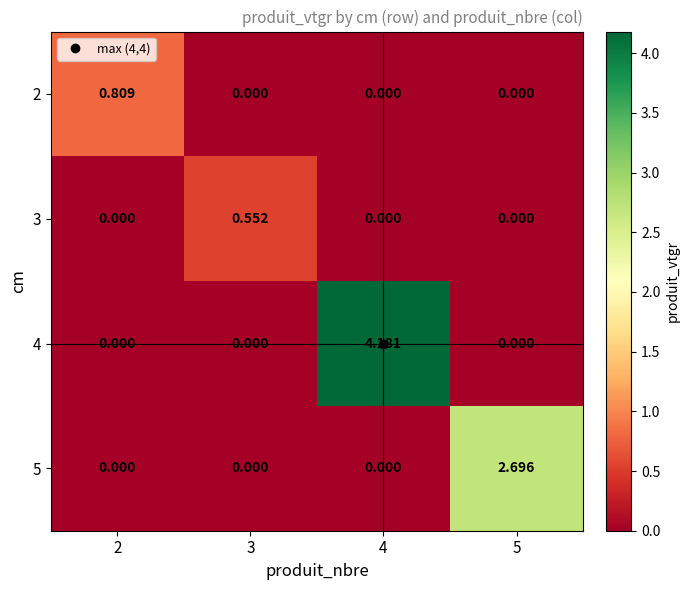

Which label corresponds to the largest value in the chart?

4